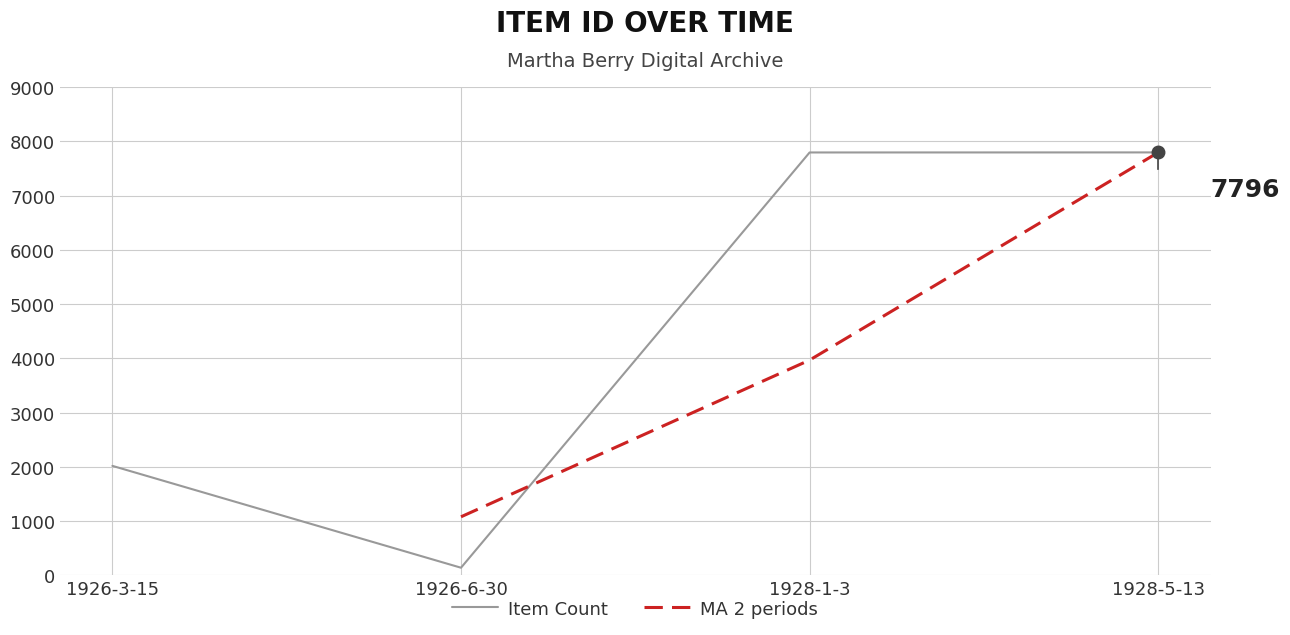

What position from the left is 1928-1-3?

3